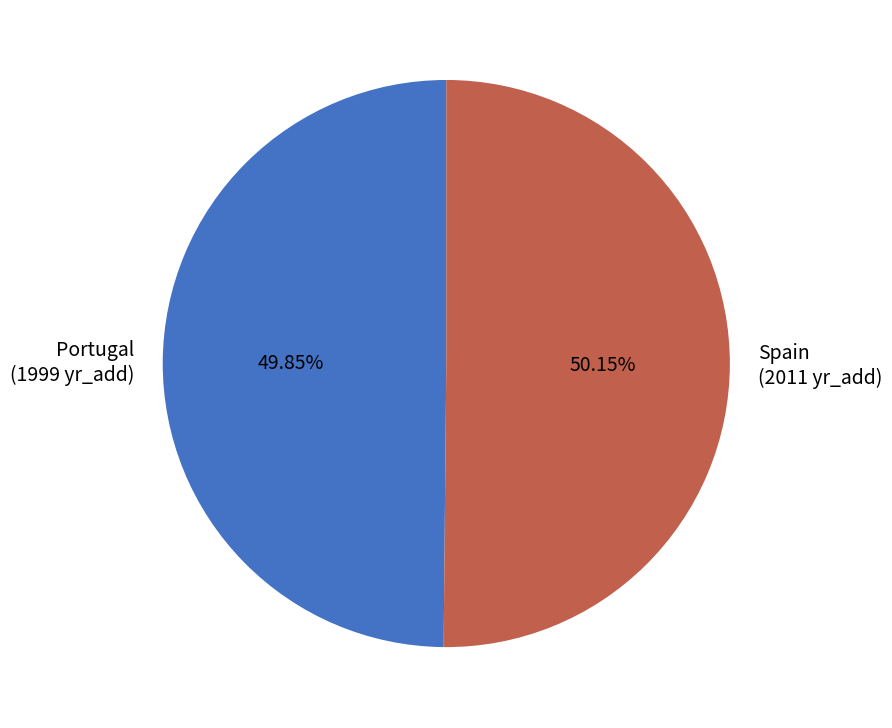

Is there any slice that represents more than half of the pie?

Yes